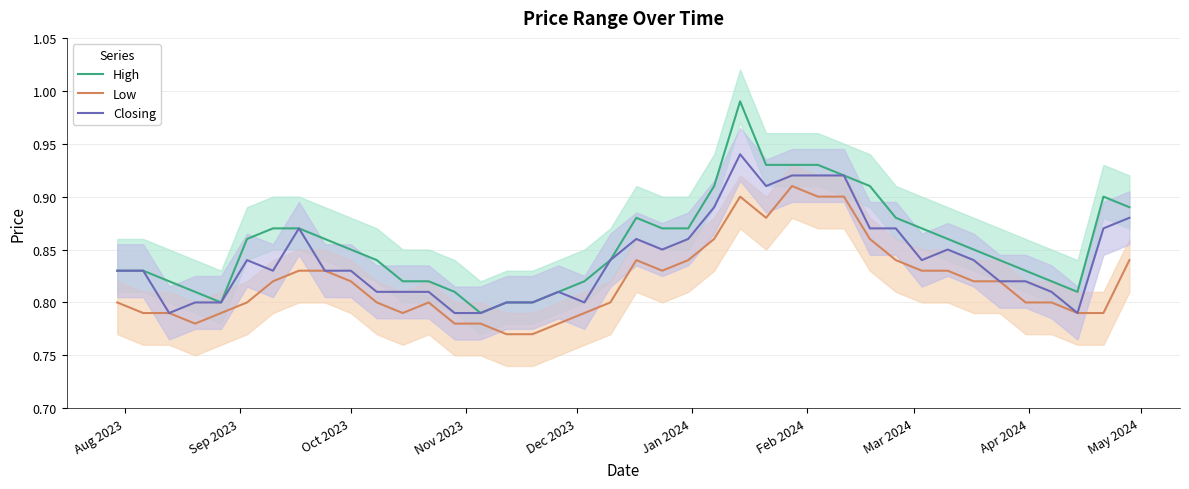

What is the value of the Low point at the 36th from the left?

0.8